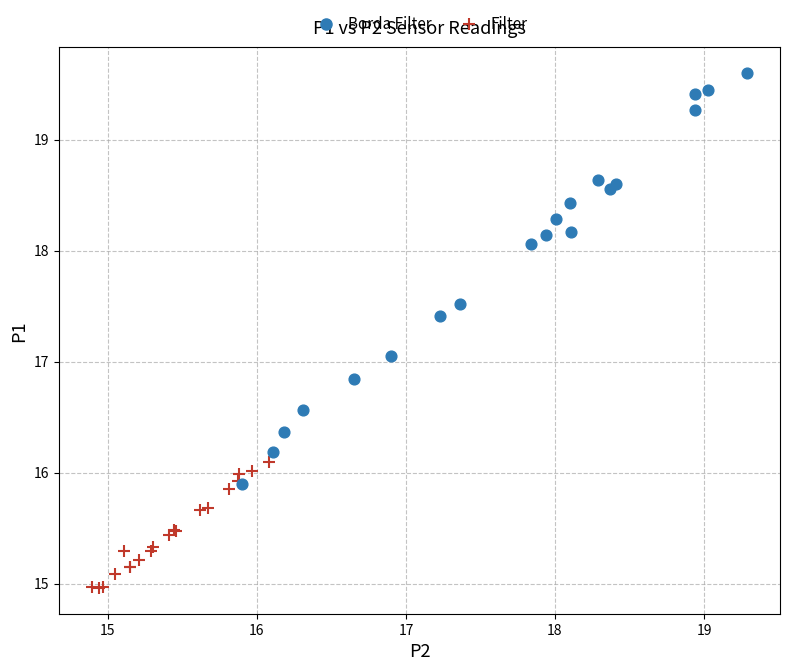

Which series reaches the maximum Y coordinate?

Borda Filter